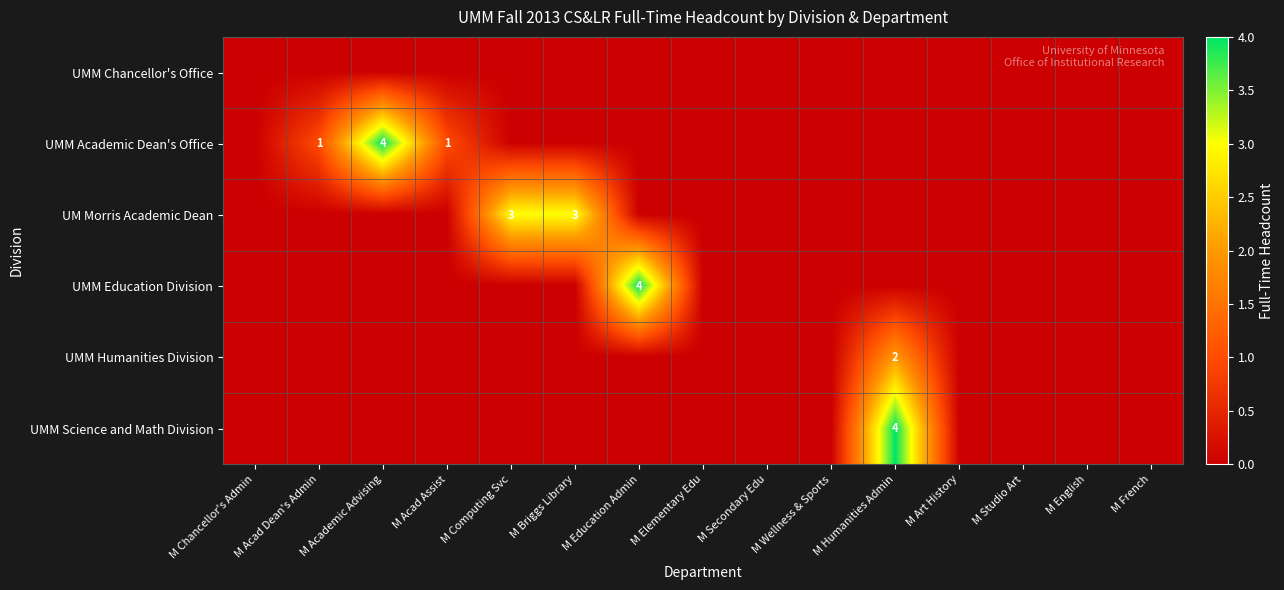

The value of UMM Humanities Division at M Humanities Admin is 2. True or false?

True